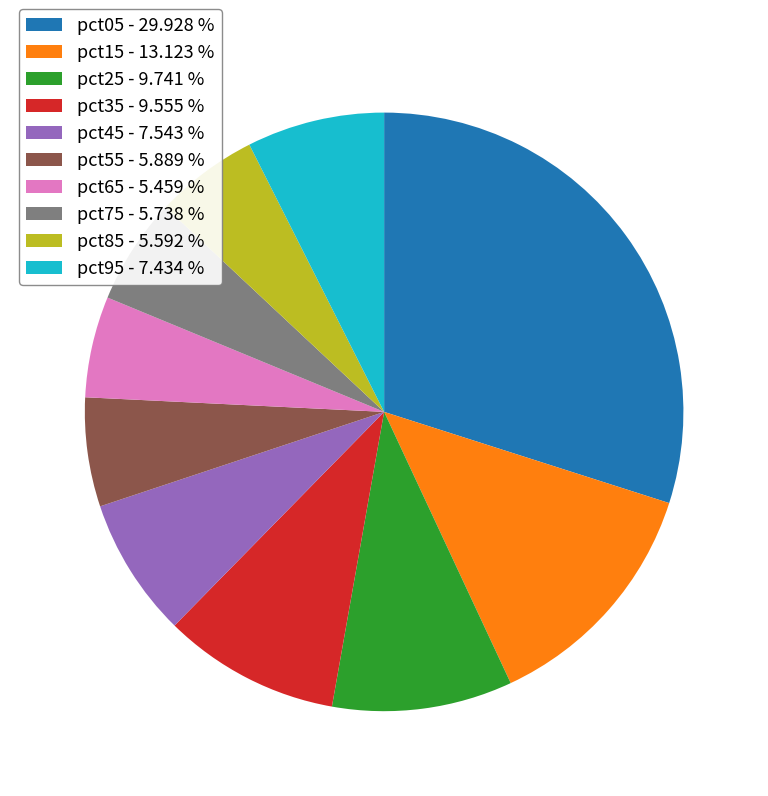

Do pct65 - 5.459 % and pct45 - 7.543 % together represent more than half of the pie?

No